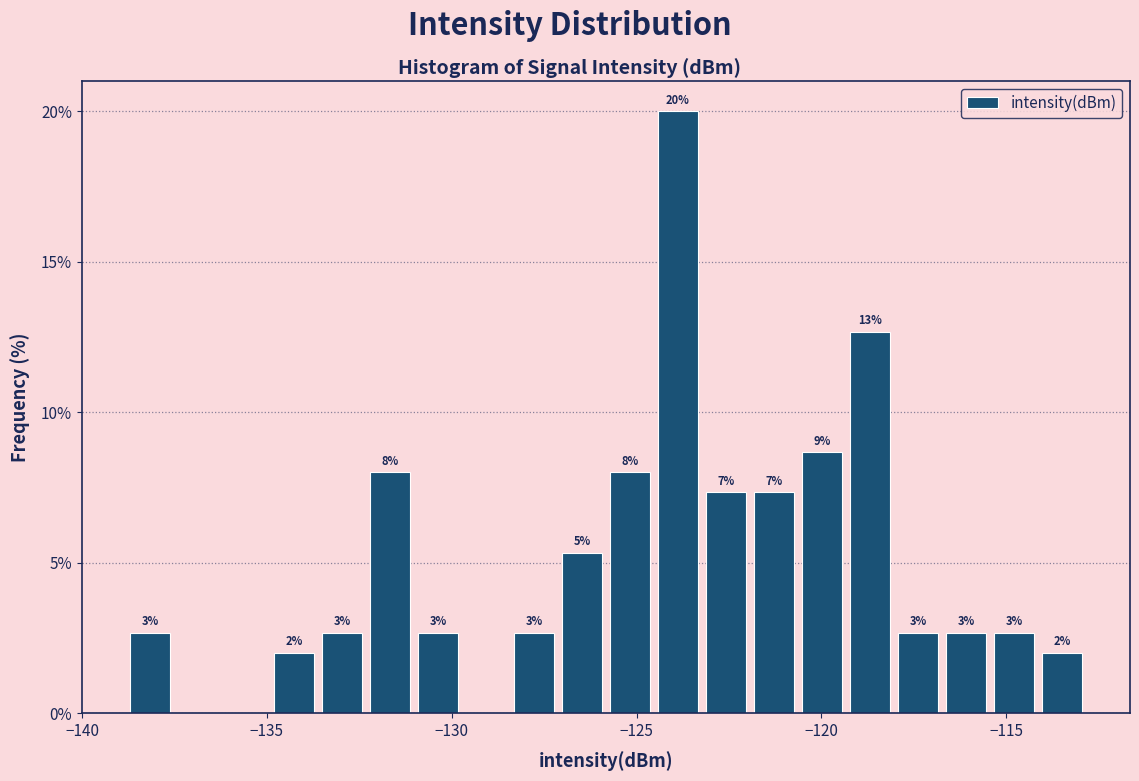

Around what value on the x-axis is the tallest bar? Give the approximate position of its centre, as read against the axis.

-124.0